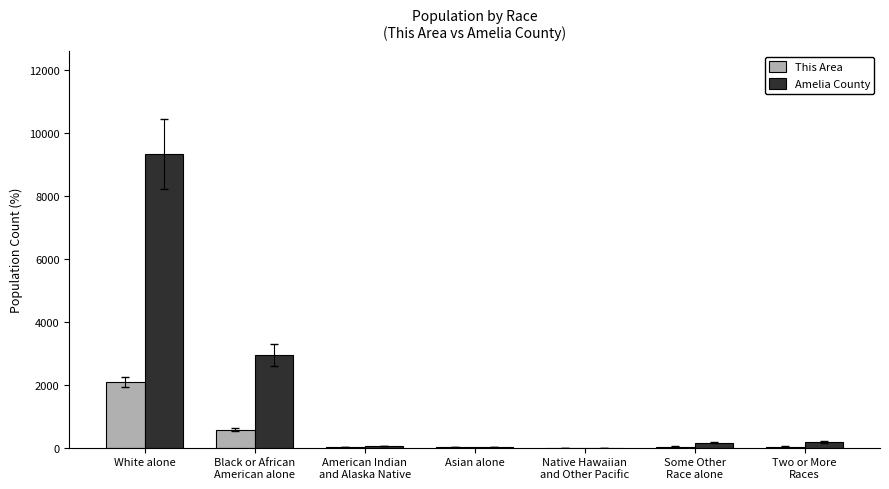

What is the greatest value displayed?

9332